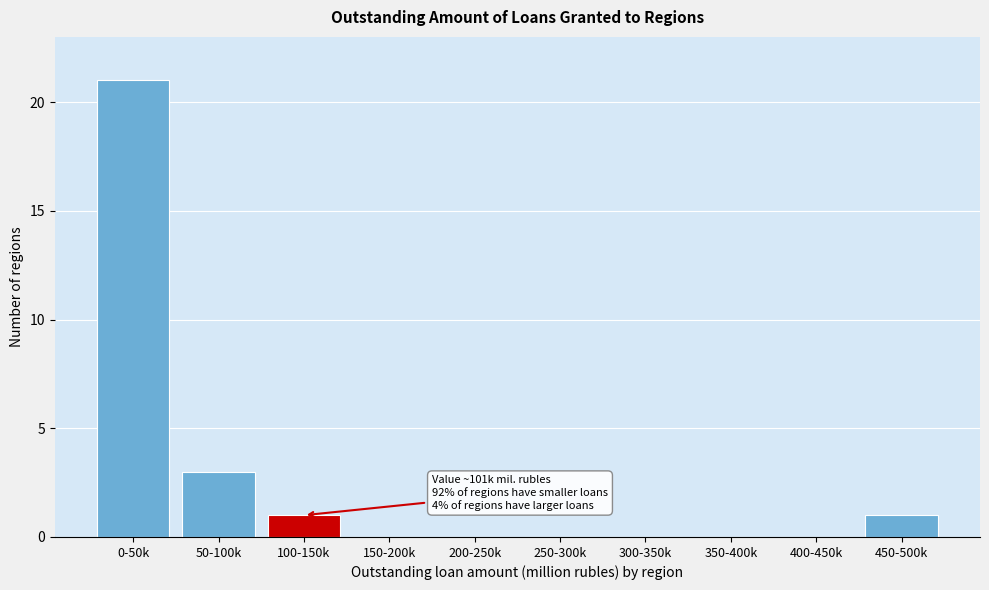

Reading left to right, extract all data points from this chart.

0-50k=21	50-100k=3	100-150k=1	150-200k=0	200-250k=0	250-300k=0	300-350k=0	350-400k=0	400-450k=0	450-500k=1